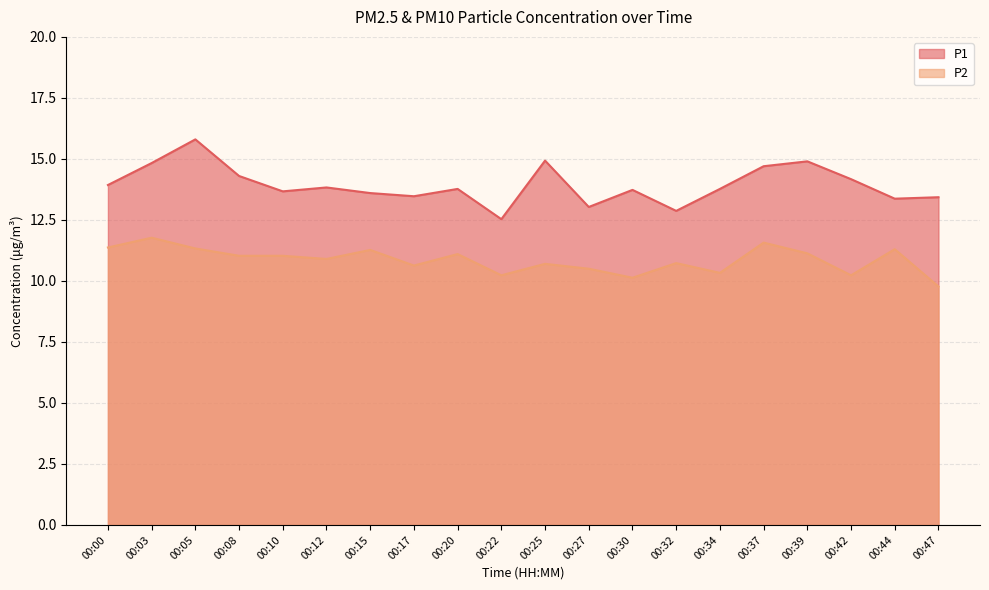

What are all the series names shown in the legend?

P1, P2